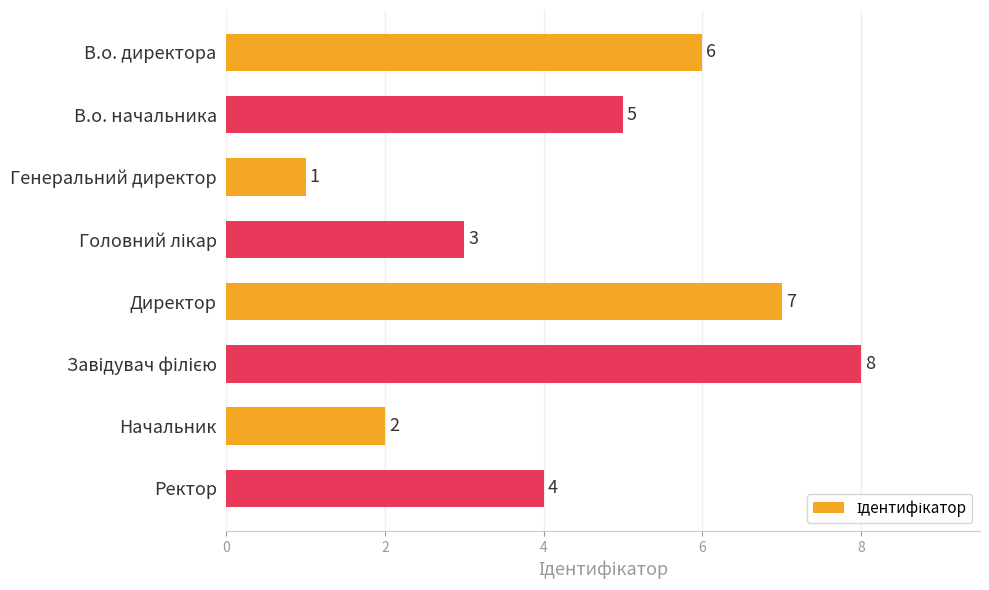

Are the bars grouped side by side (vs. stacked)?

No